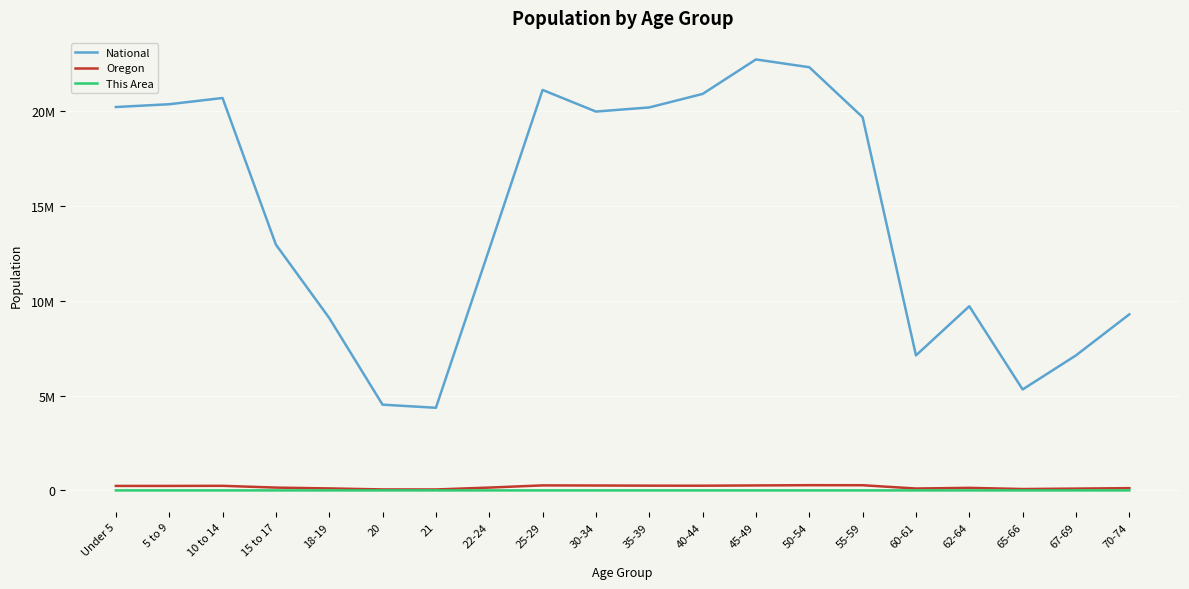

Which category has the lowest value across all series?

21